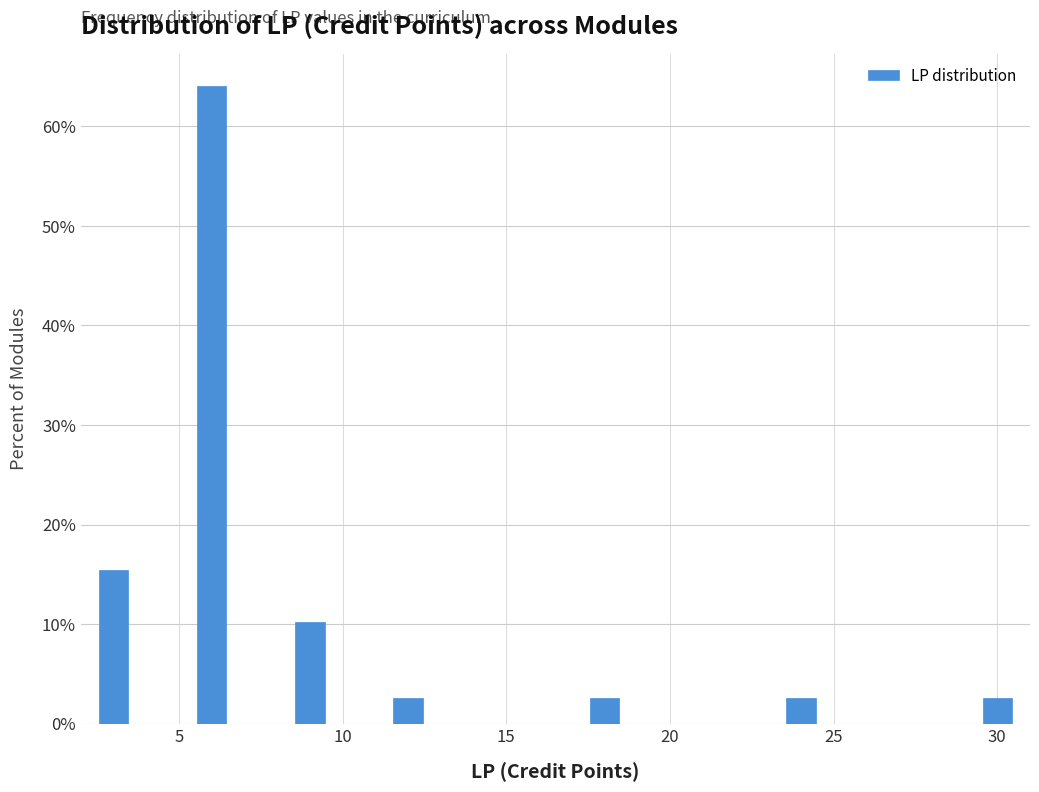

Around what value on the x-axis is the tallest bar? Give the approximate position of its centre, as read against the axis.

6.0